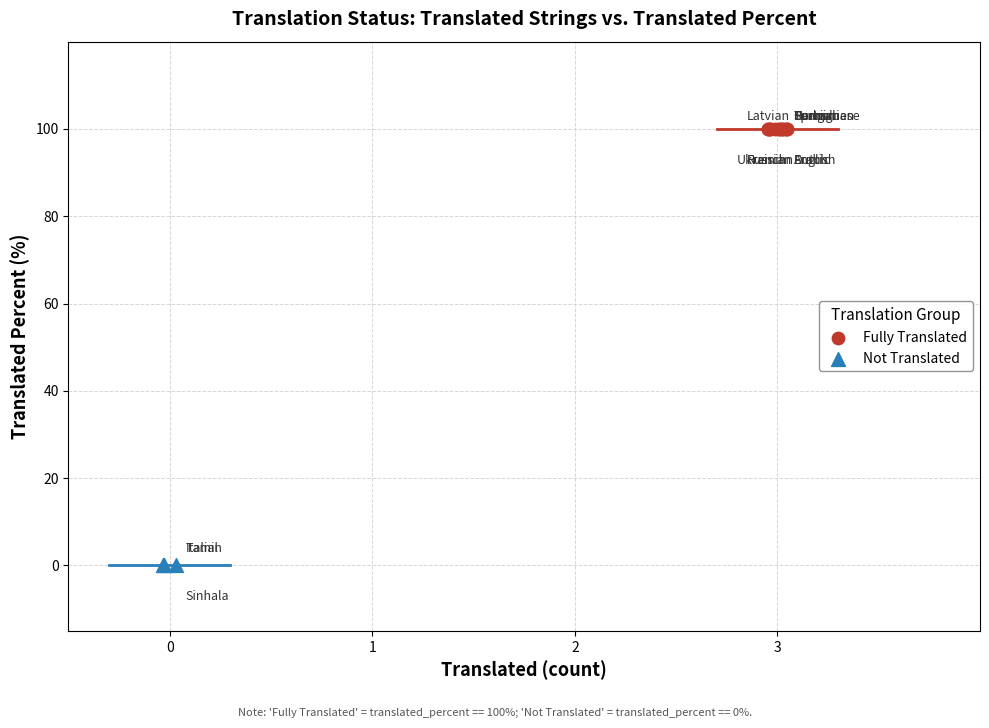

Which series reaches the minimum Y coordinate?

Not Translated